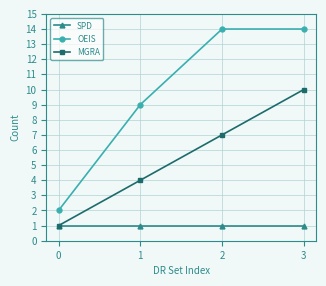

True or false: OEIS and SPD intersect in this chart.

False